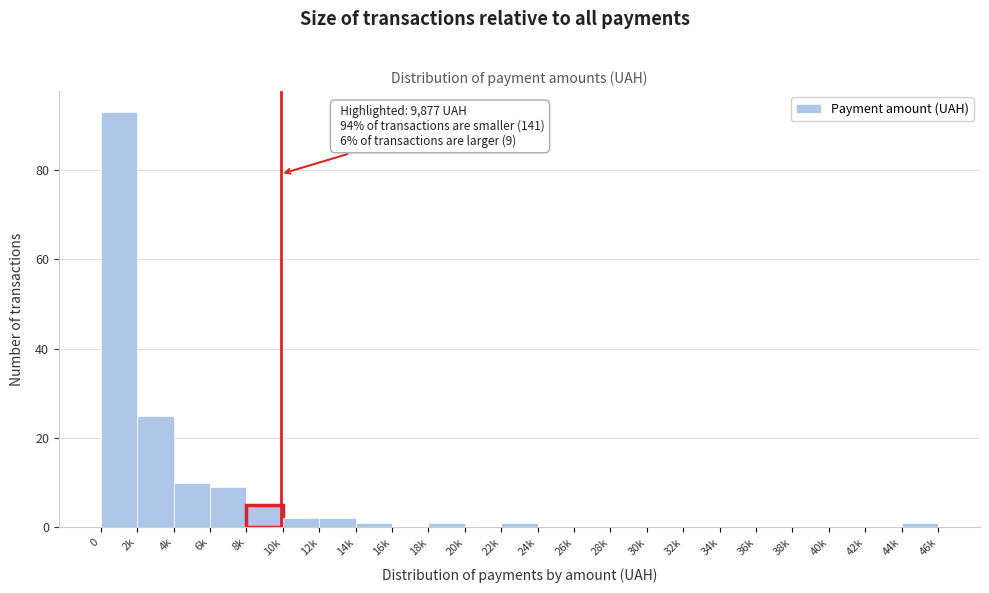

Reading right to left, extract all data points from this chart.

44k=1	42k=0	40k=0	38k=0	36k=0	34k=0	32k=0	30k=0	28k=0	26k=0	24k=0	22k=1	20k=0	18k=1	16k=0	14k=1	12k=2	10k=2	8k=5	6k=9	4k=10	2k=25	0=93